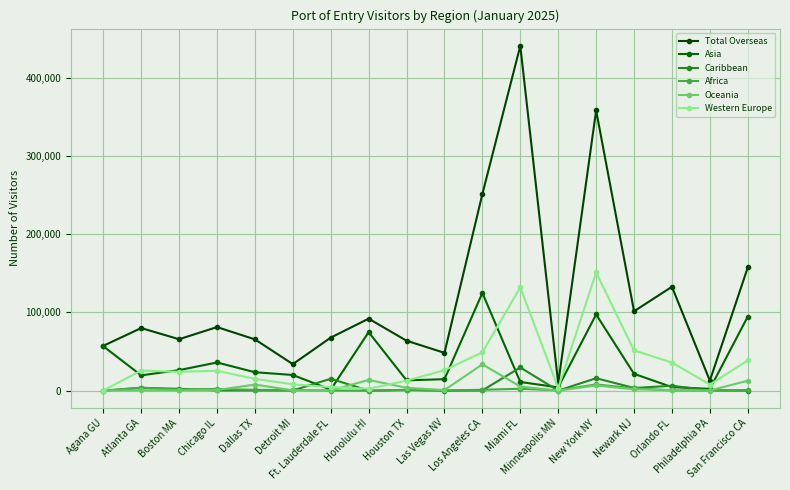

How many lines are shown in the chart?

6